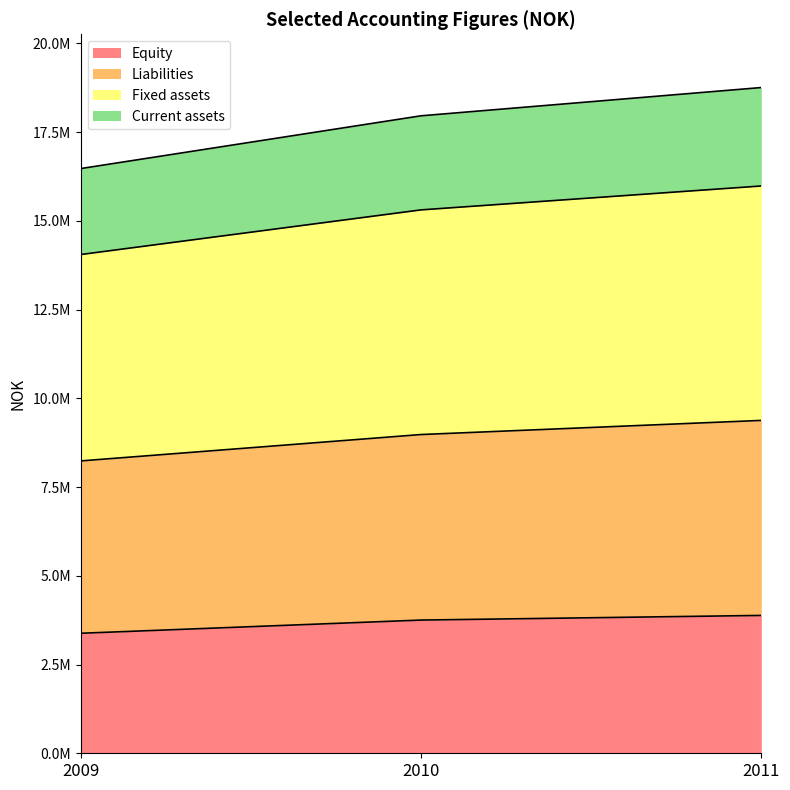

Does the chart have visible grid lines?

No